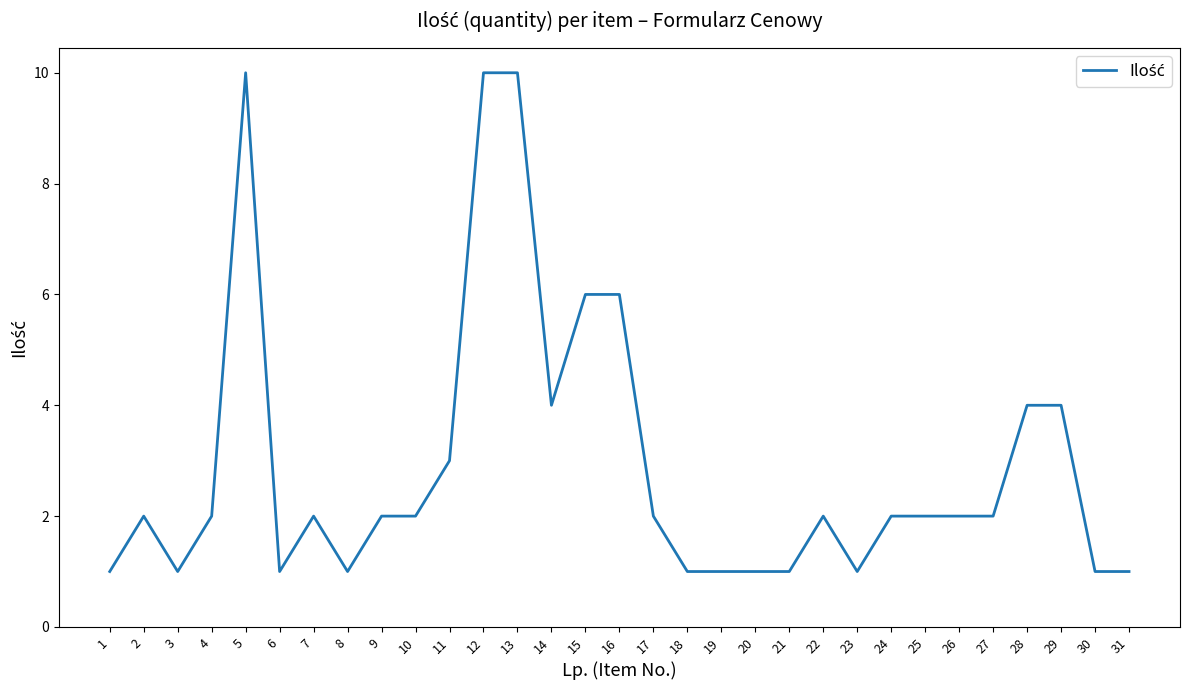

What is the greatest value displayed?

10